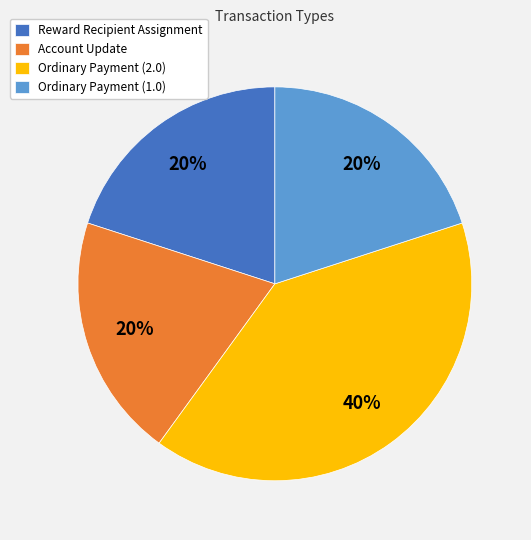

To the nearest percent, what portion does Ordinary Payment (2.0) represent?

40%